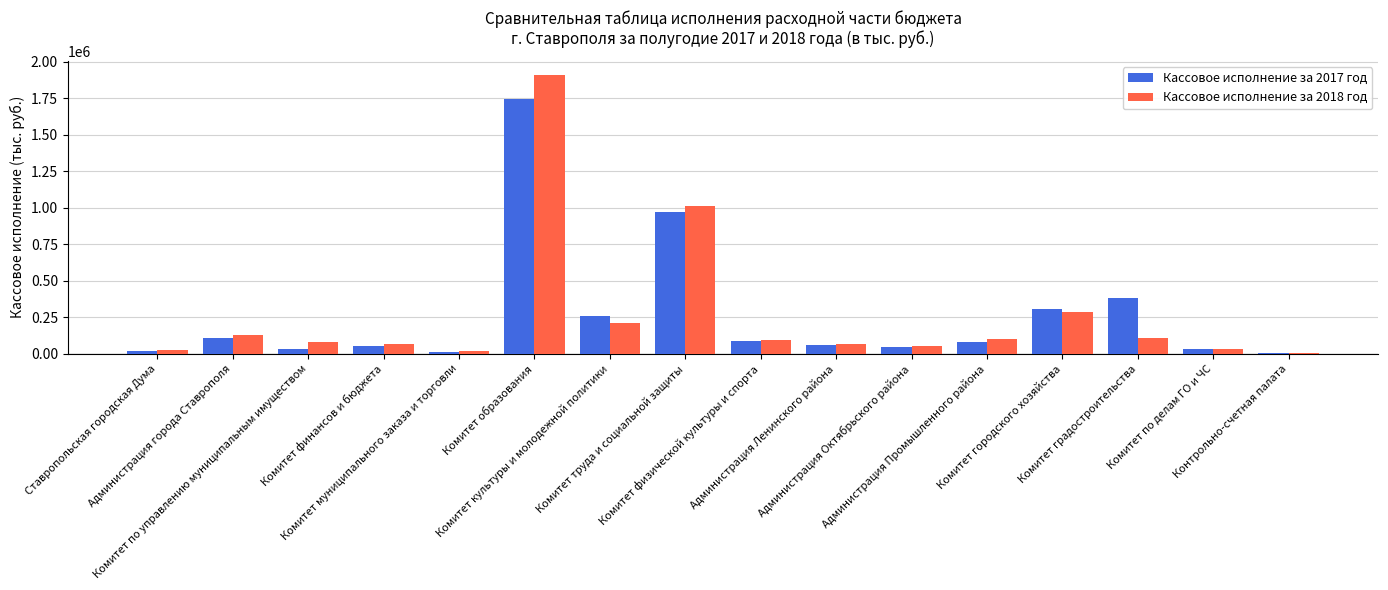

What is the highest value of the Кассовое исполнение за 2017 год series?

1742976